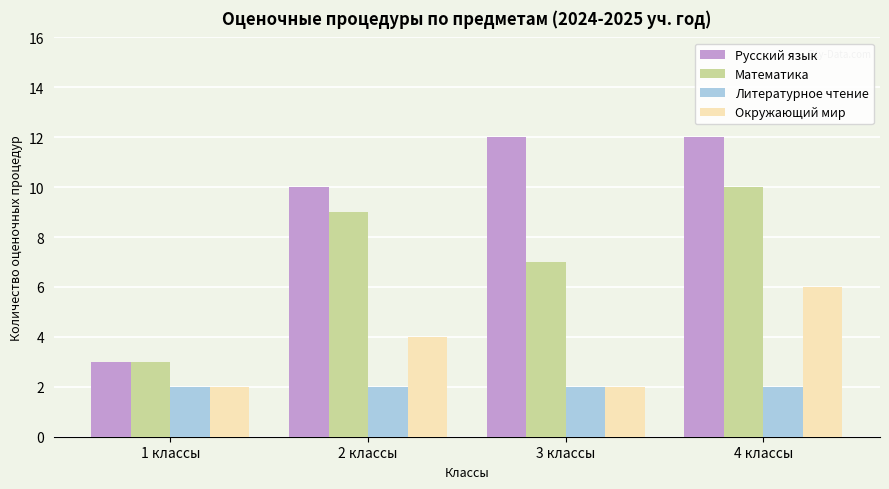

Reading right to left, list all the values displayed in this chart.

Русский язык: 4 классы=12	3 классы=12	2 классы=10	1 классы=3
Математика: 4 классы=10	3 классы=7	2 классы=9	1 классы=3
Литературное чтение: 4 классы=2	3 классы=2	2 классы=2	1 классы=2
Окружающий мир: 4 классы=6	3 классы=2	2 классы=4	1 классы=2